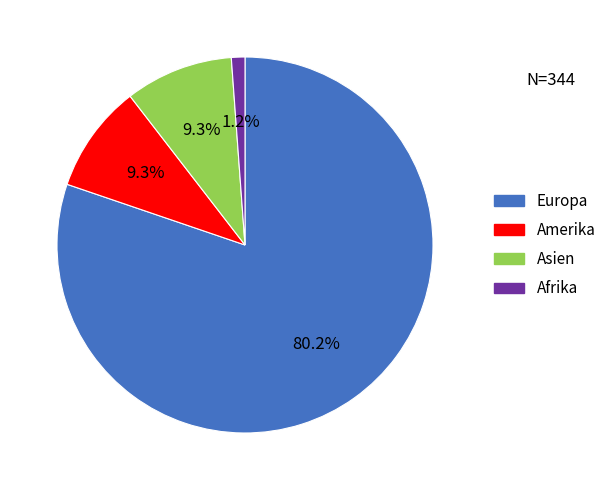

How many segments does this pie chart have?

4